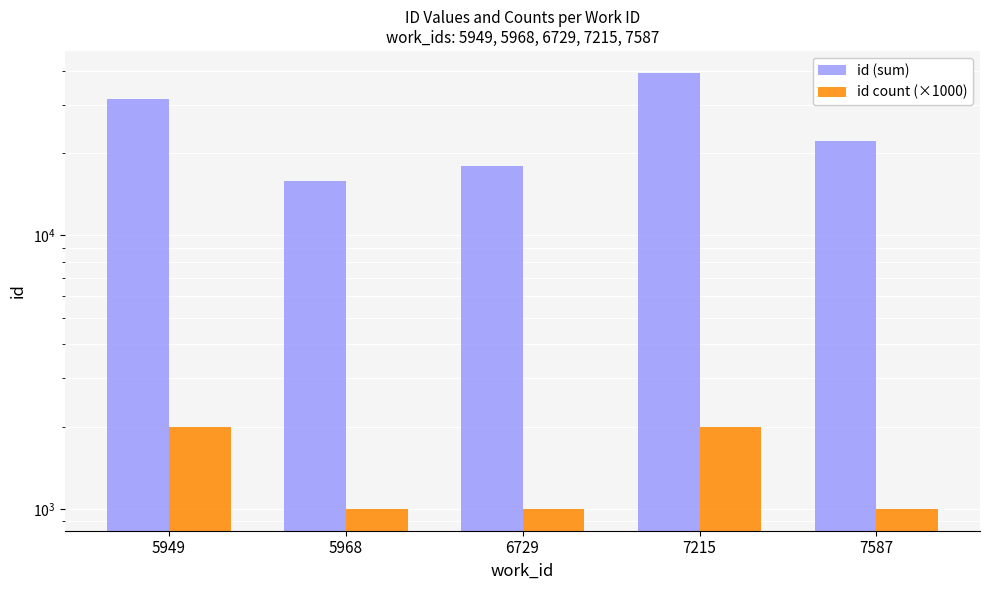

What is the approximate value of id (sum) at 5968, to the nearest 100?

15900